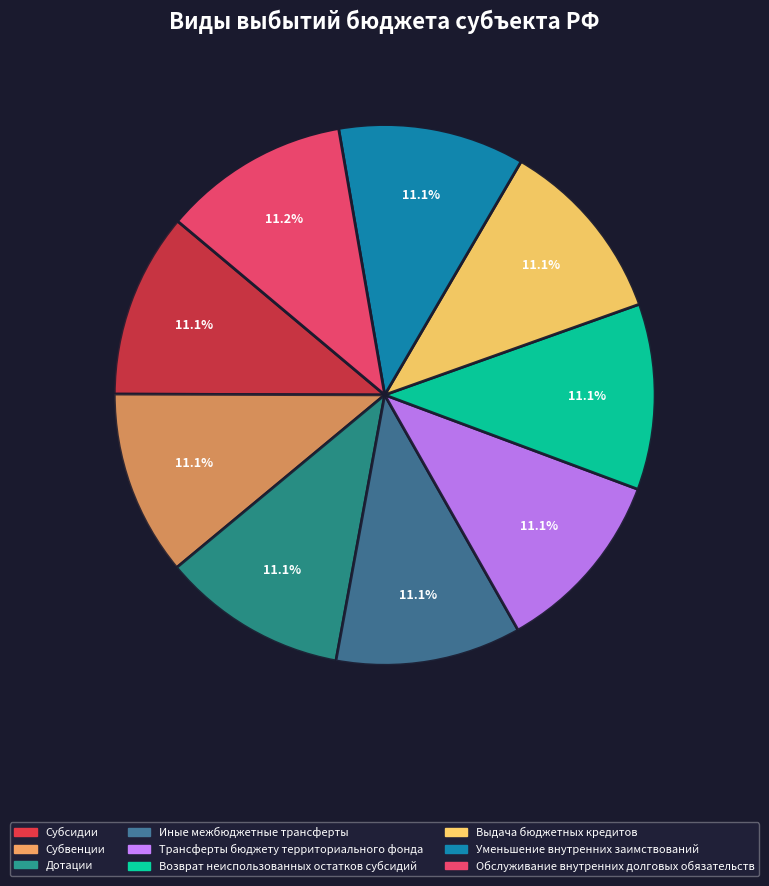

Is it true that Субсидии is 17% of the pie?

False